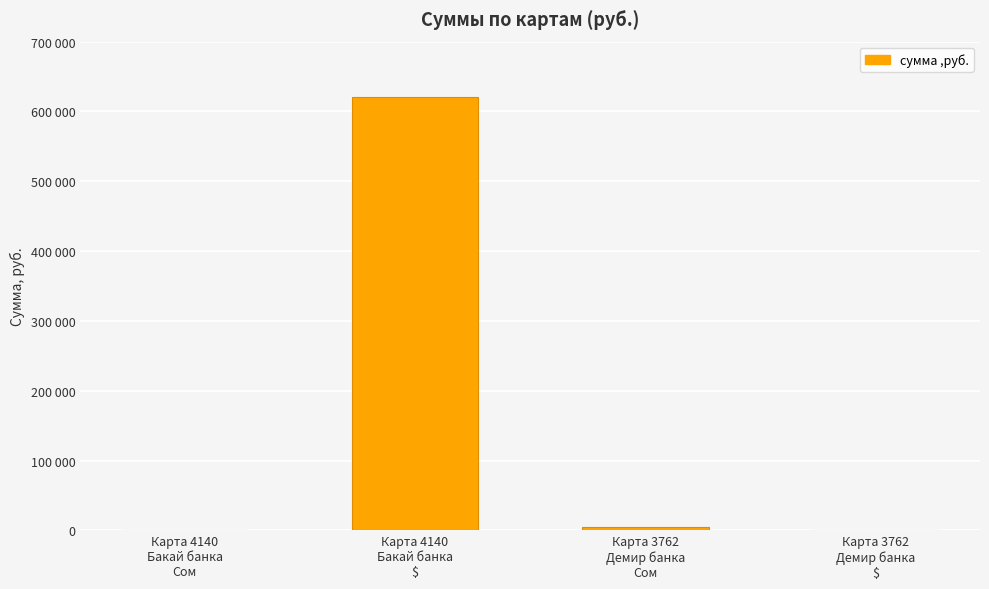

At which category does the chart reach its minimum across all series?

Карта 4140
Бакай банка
Сом